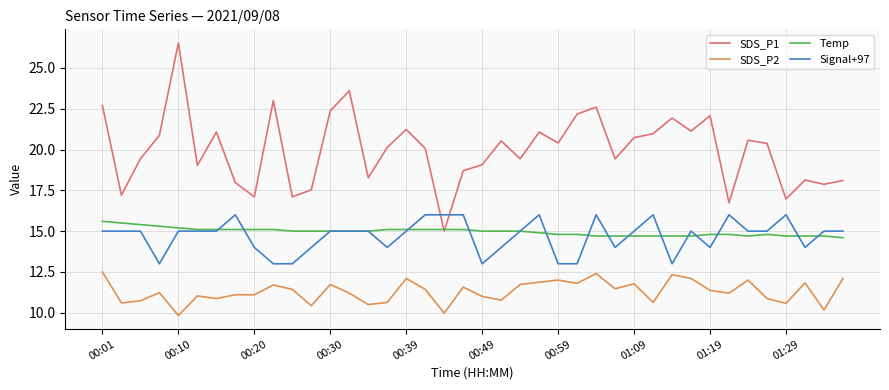

What is the minimum value for Temp?

14.6